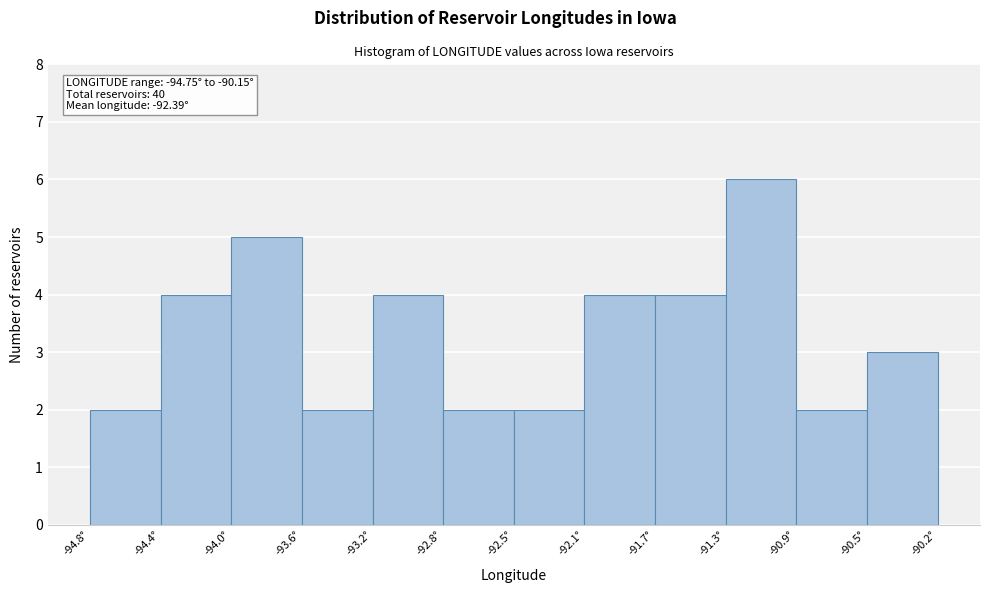

Over which range of the x-axis is the bar tallest?

-91.30 to -90.90